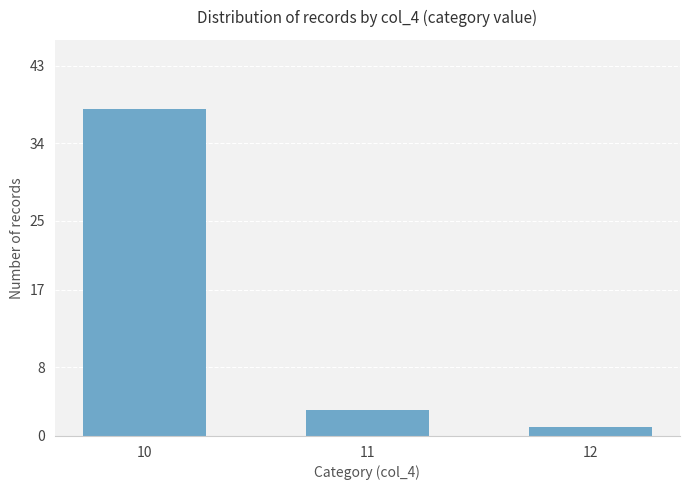

Reading left to right, extract all data points from this chart.

10=38	11=3	12=1